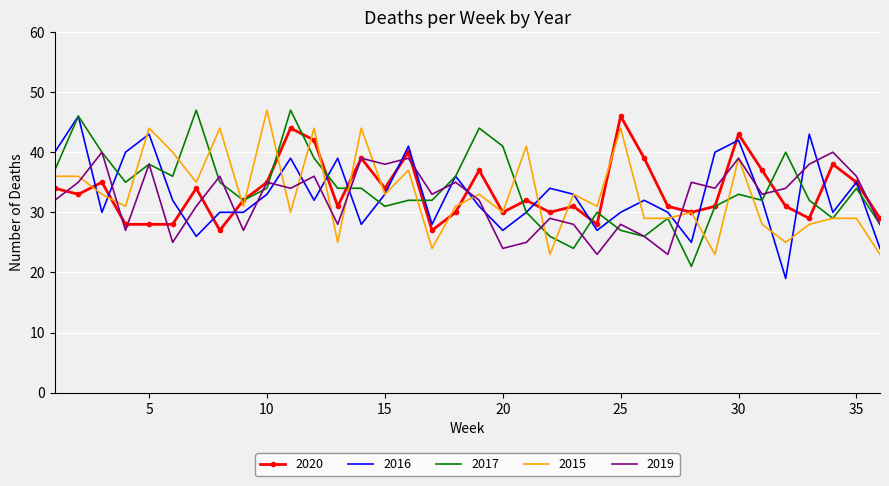

What is the average value of the 2015 series?

33